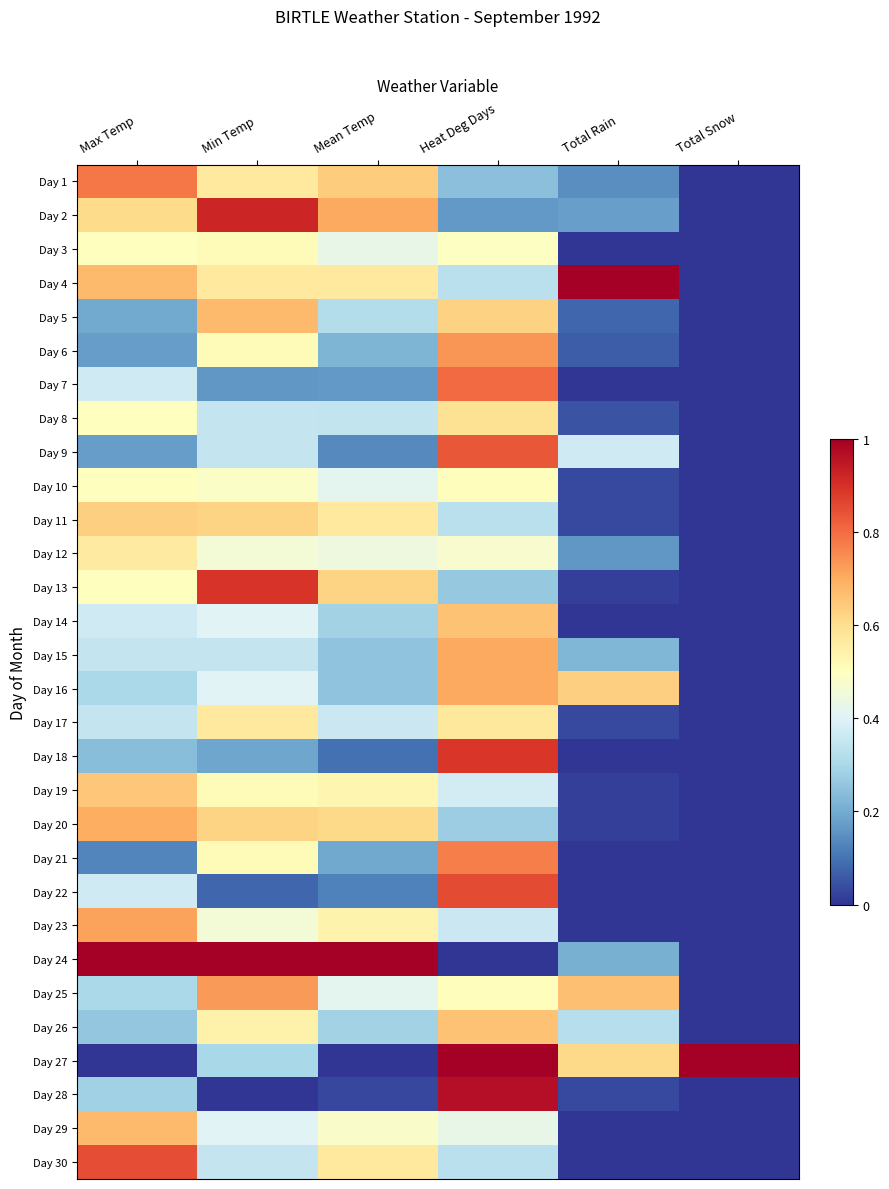

Rank the series by their maximum value, from highest to lowest.

Day 4, Day 24, Day 27, Day 28, Day 2, Day 13, Day 18, Day 22, Day 30, Day 9, Day 7, Day 1, Day 21, Day 6, Day 25, Day 23, Day 15, Day 16, Day 20, Day 5, Day 29, Day 14, Day 26, Day 19, Day 11, Day 8, Day 17, Day 12, Day 3, Day 10